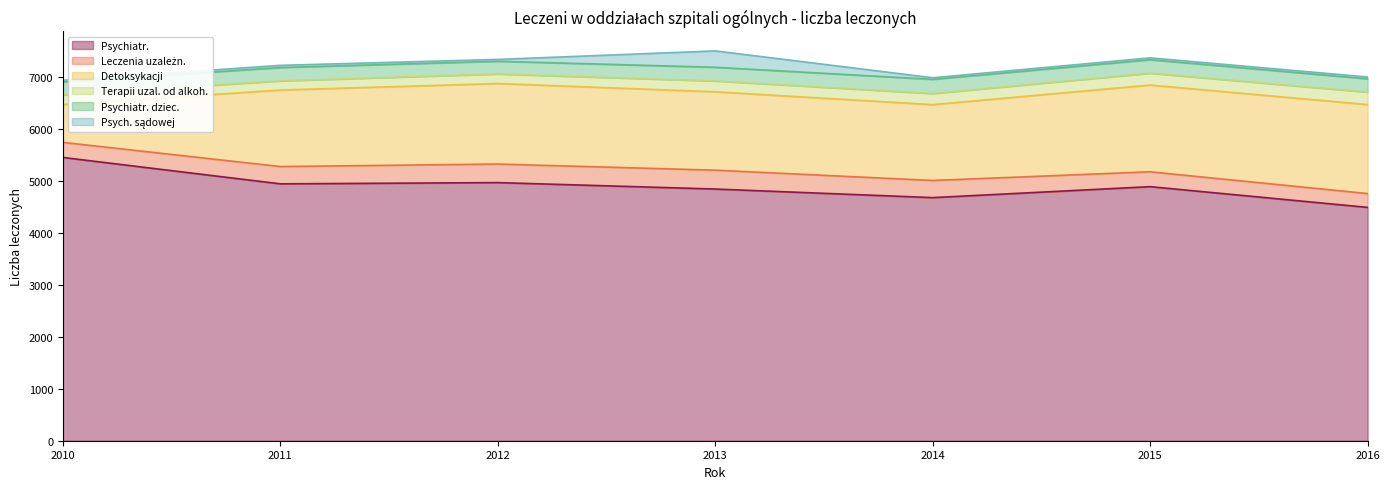

At which label does Terapii uzal. od alkoh. reach its peak?

2016